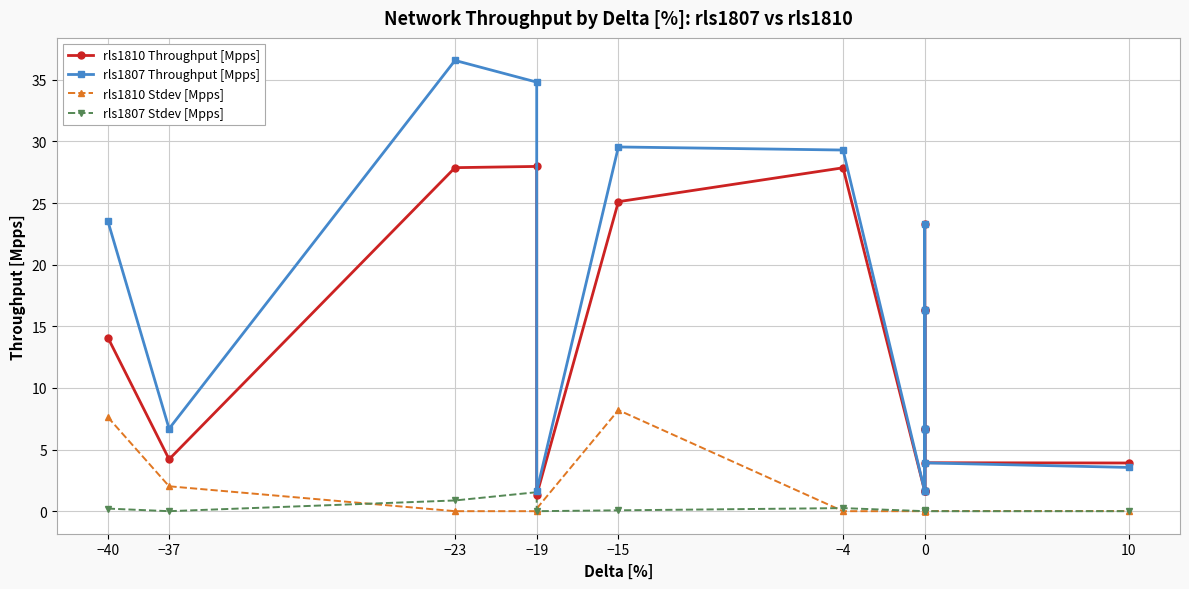

How many interior local peaks does the rls1810 Stdev [Mpps] series have?

2